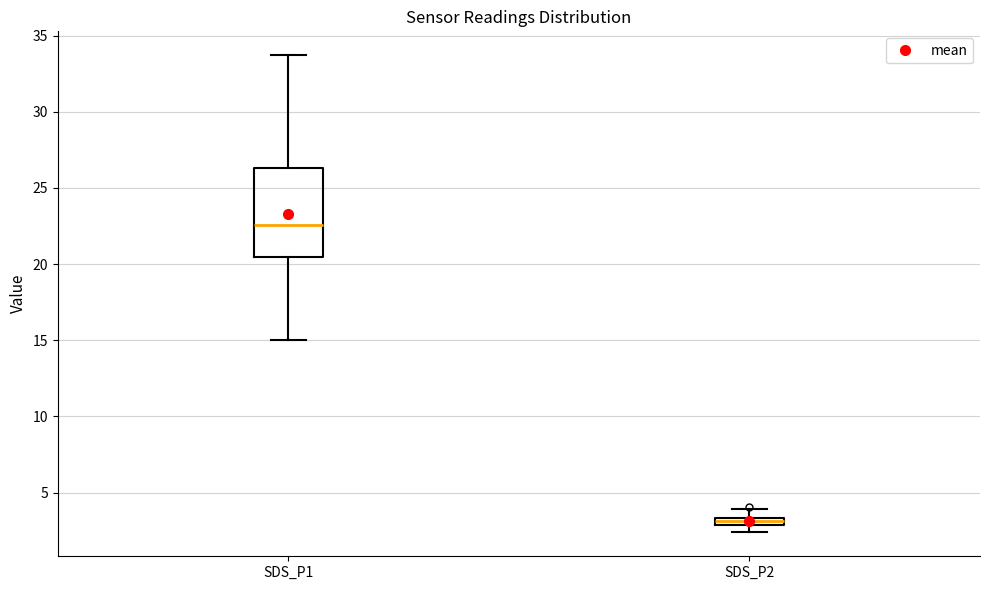

Which box is the tallest, from its lower edge to its upper edge?

SDS_P1